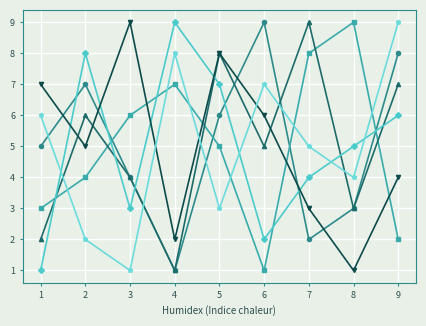

What is the greatest value displayed?

9